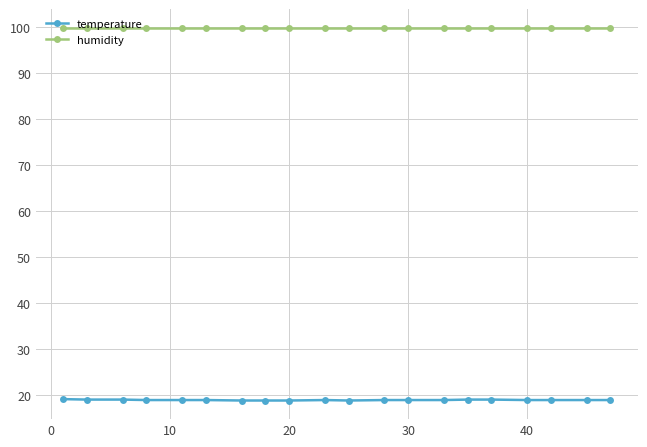

What is the lowest value of the humidity series?

99.9